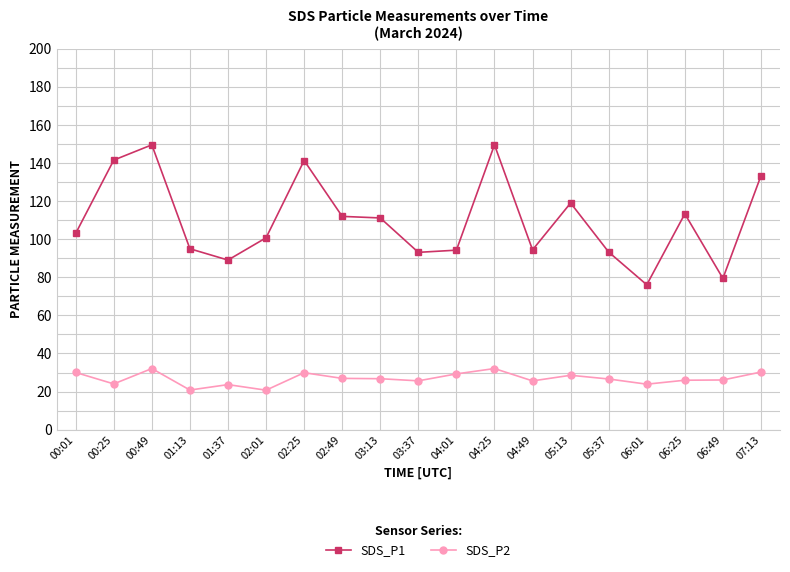

Is this an area chart (filled region under the line)?

No